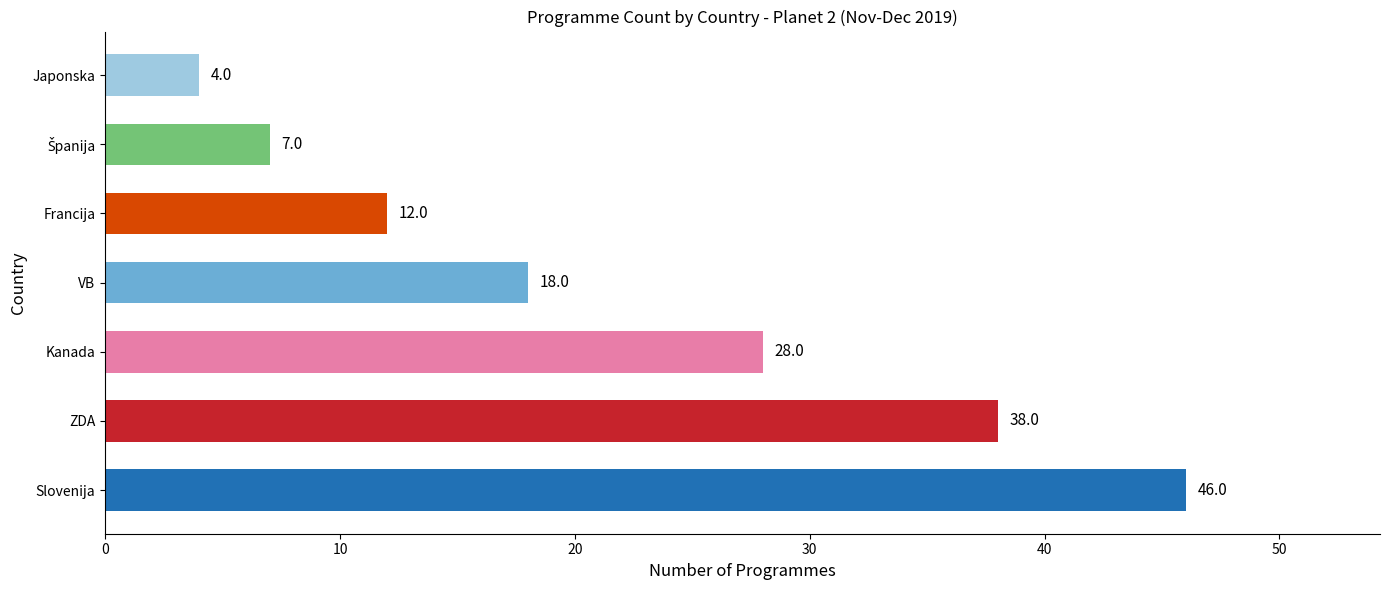

List the labels in order of value, largest first.

Slovenija, ZDA, Kanada, VB, Francija, Španija, Japonska